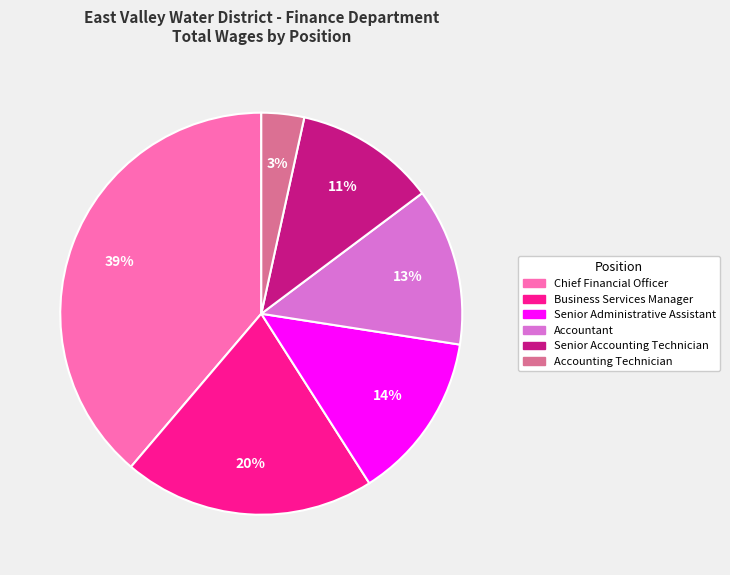

To the nearest percent, what percentage of the pie is Accounting Technician?

3%